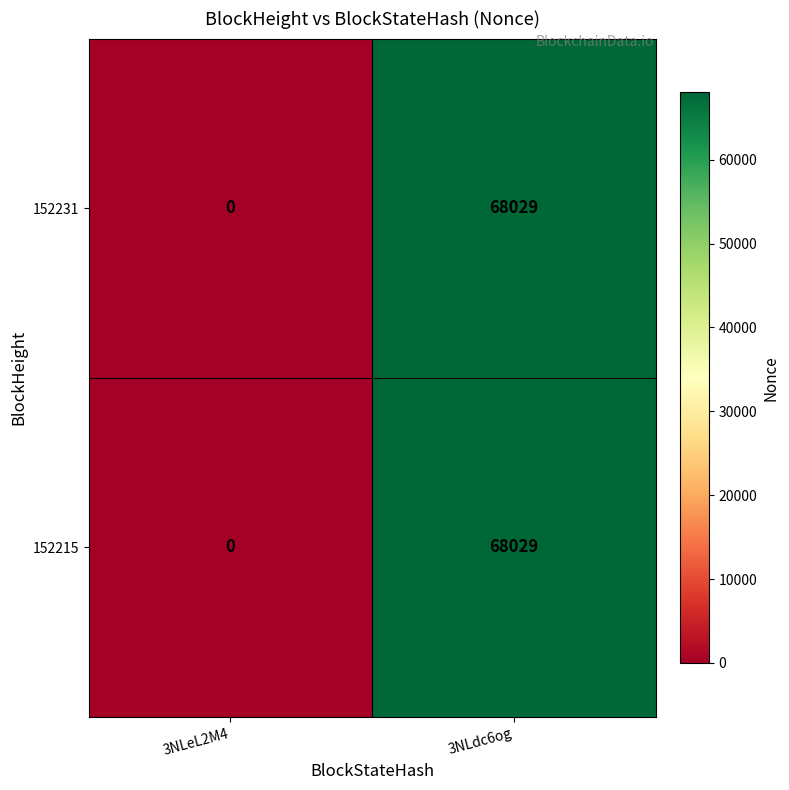

True or false: 152215 has a value of 68029 at 3NLdc6og.

True